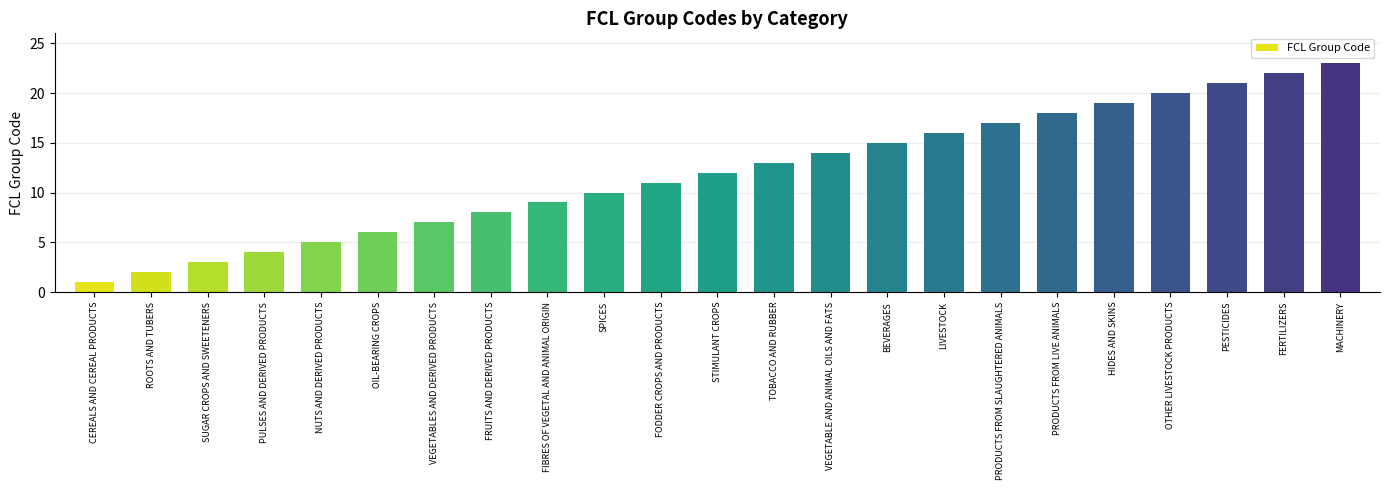

What is the label of the 5th bar from the left?

NUTS AND DERIVED PRODUCTS